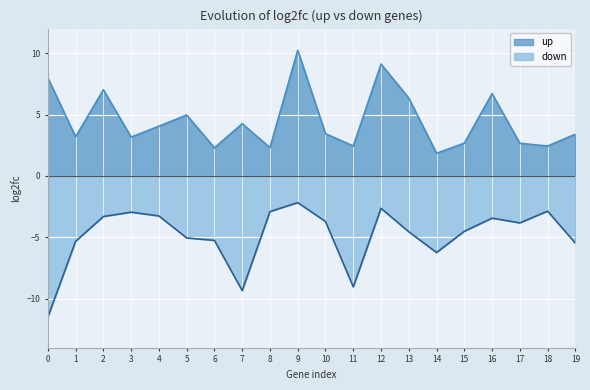

What is the sum of all down values?

-97.4